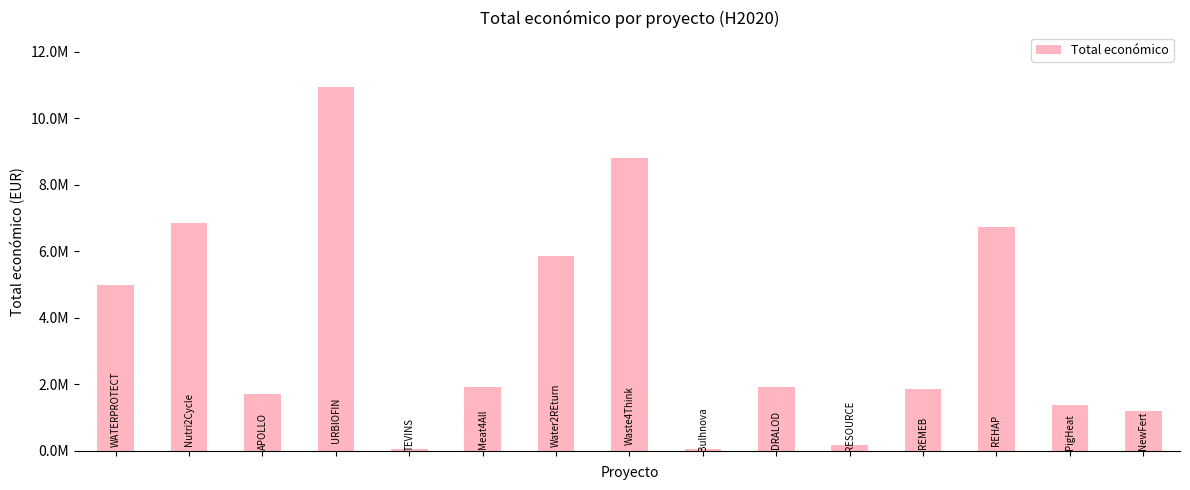

Are the bars horizontal?

No